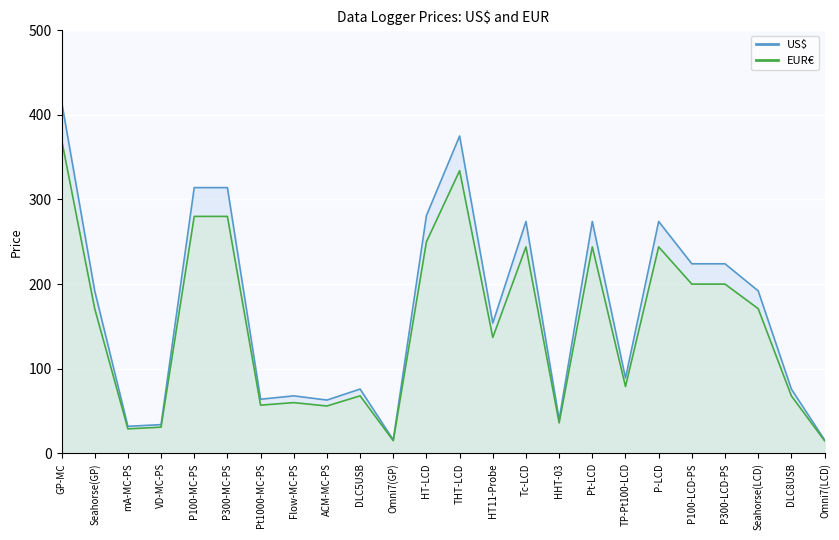

Between P100-MC-PS and P-LCD, which series saw the biggest shift?

US$